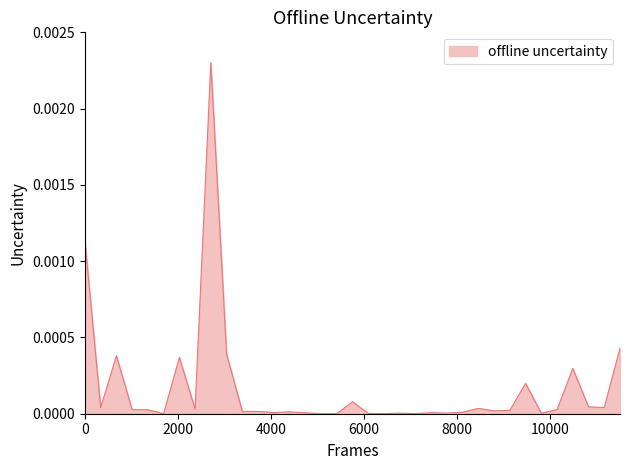

Does the chart display data point markers on the line(s)?

No